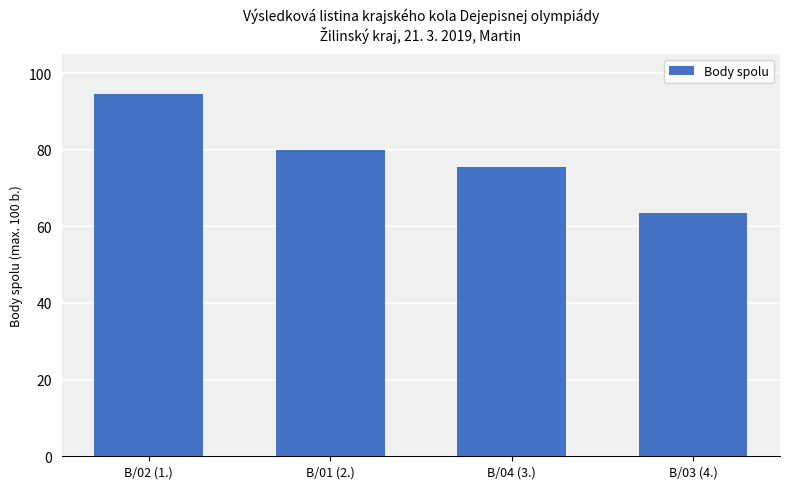

What is the value of the 1st bar from the left?

94.5